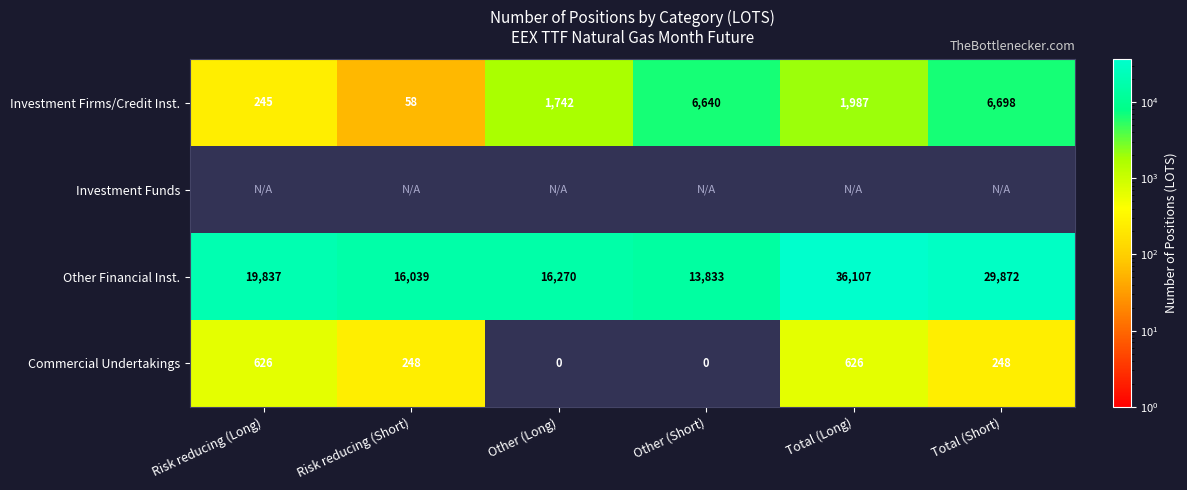

Is it true that Commercial Undertakings equals 92 at Total (Short)?

False